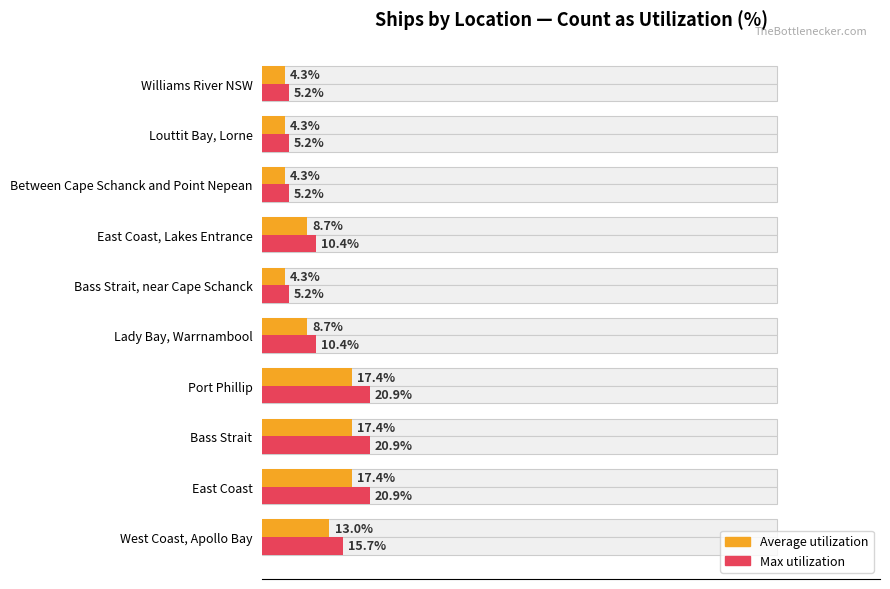

Are the bars horizontal?

Yes